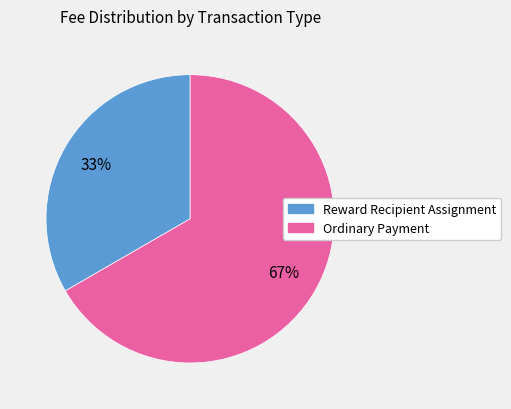

Rank the categories by value from highest to lowest.

Ordinary Payment, Reward Recipient Assignment